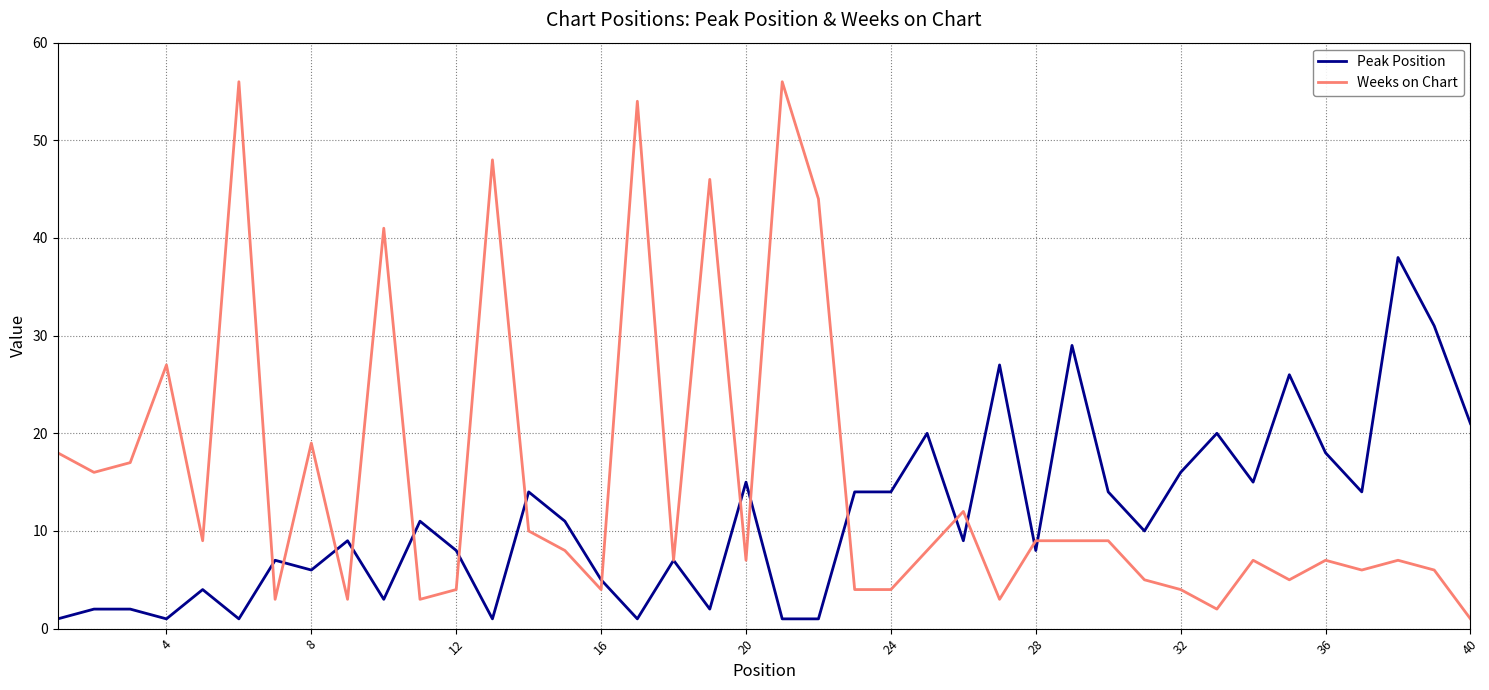

Which series has the largest total across all categories?

Weeks on Chart